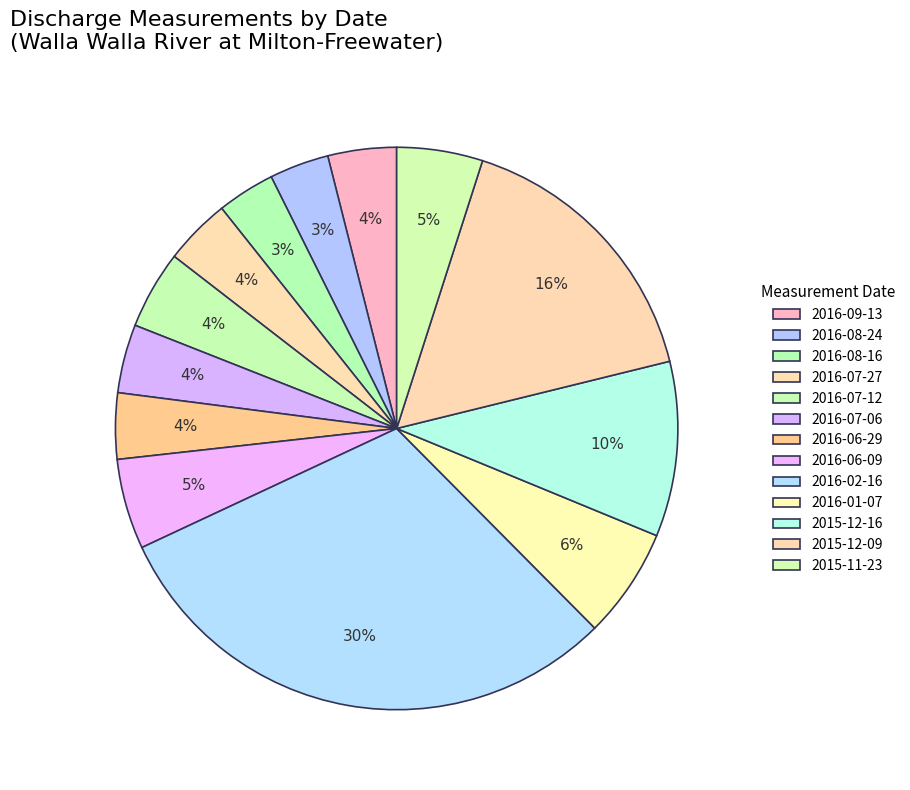

Is there a majority slice in this chart?

No